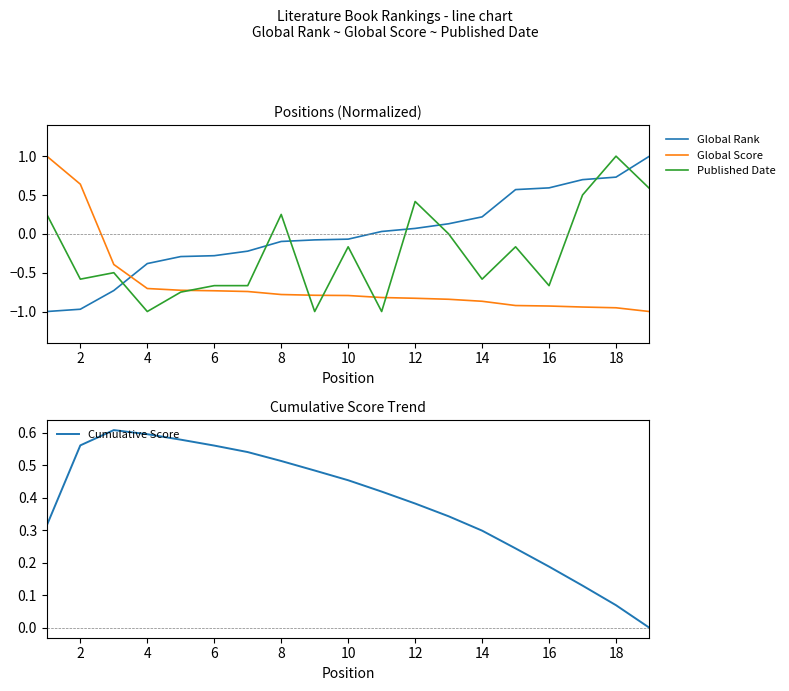

What is the value of the Global Rank point at the 7th from the left?

-0.2